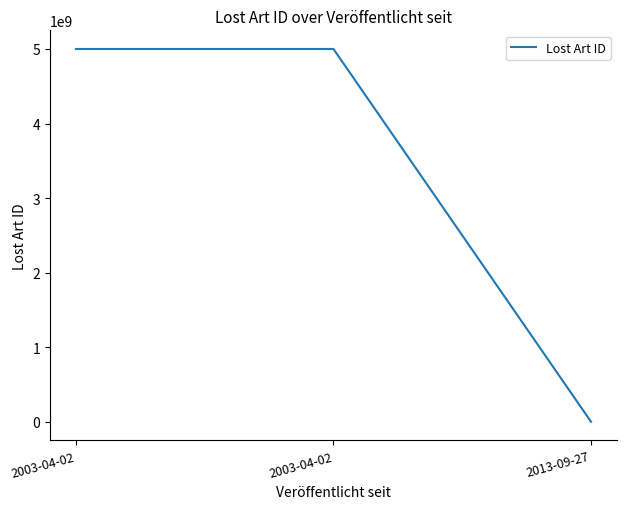

True or false: the data shows 477127 at 2013-09-27.

True